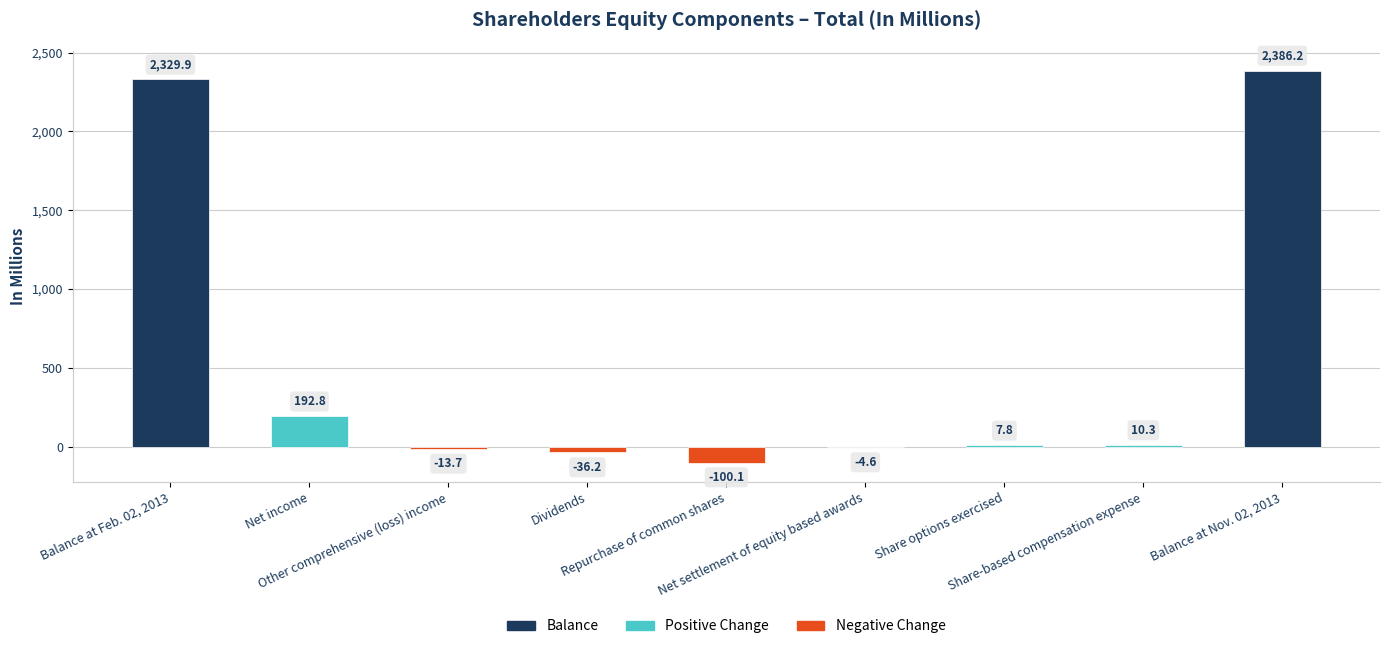

What is the sum of all values?

4772.4